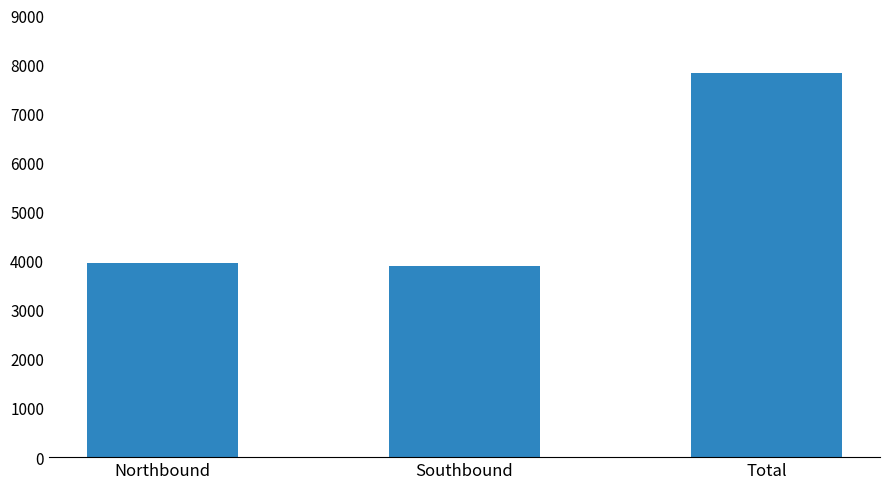

How many values are below 3951?

1